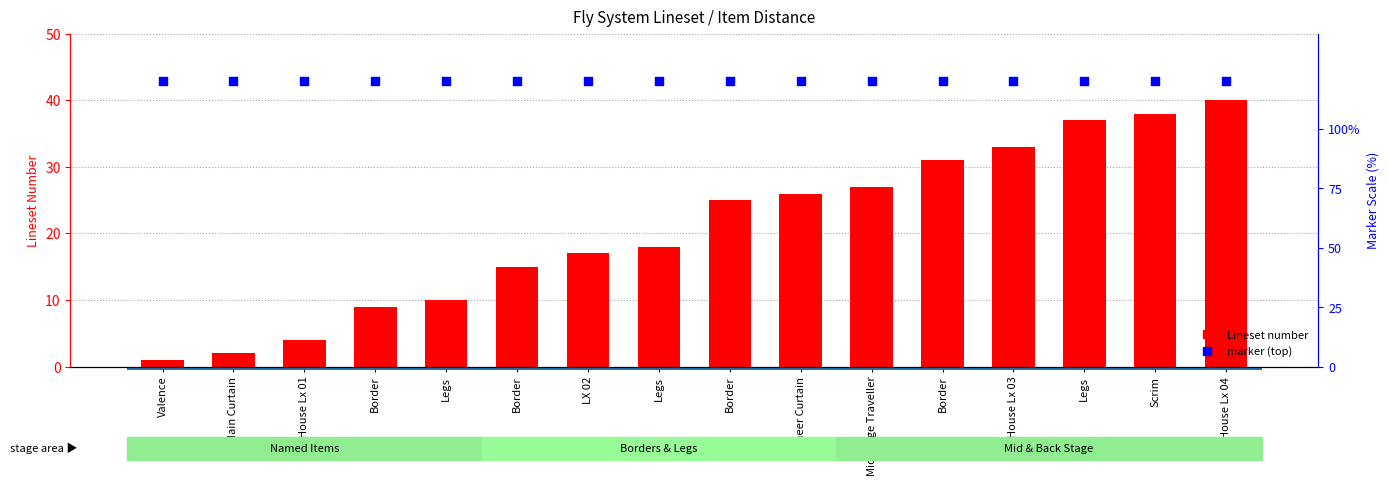

Which series has the largest total across all categories?

Lineset number